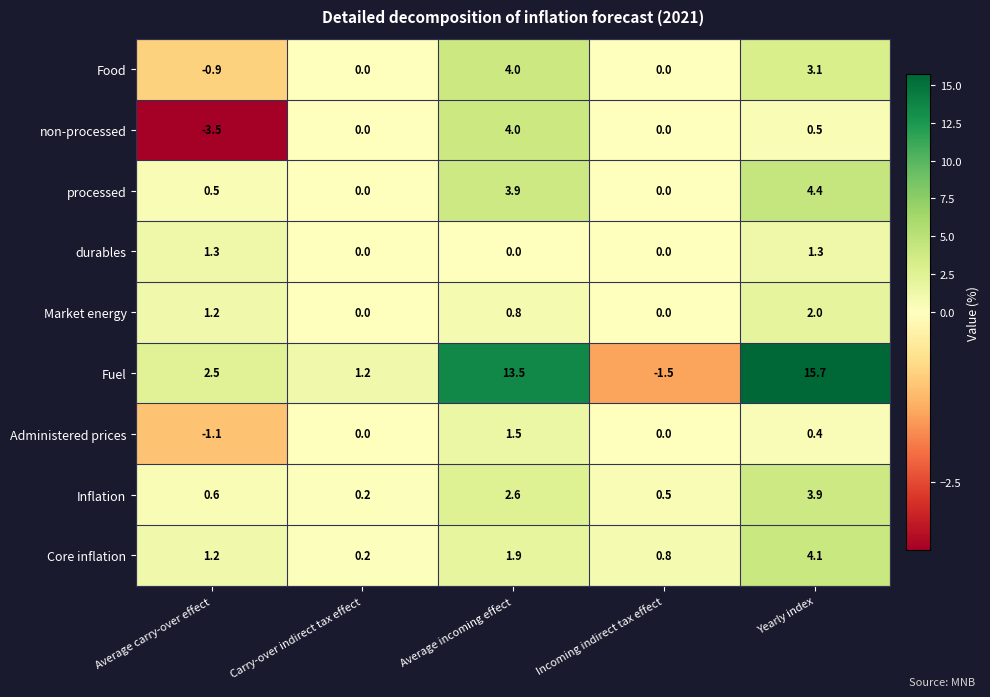

True or false: durables has a value of 0.7 at Average carry-over effect.

False